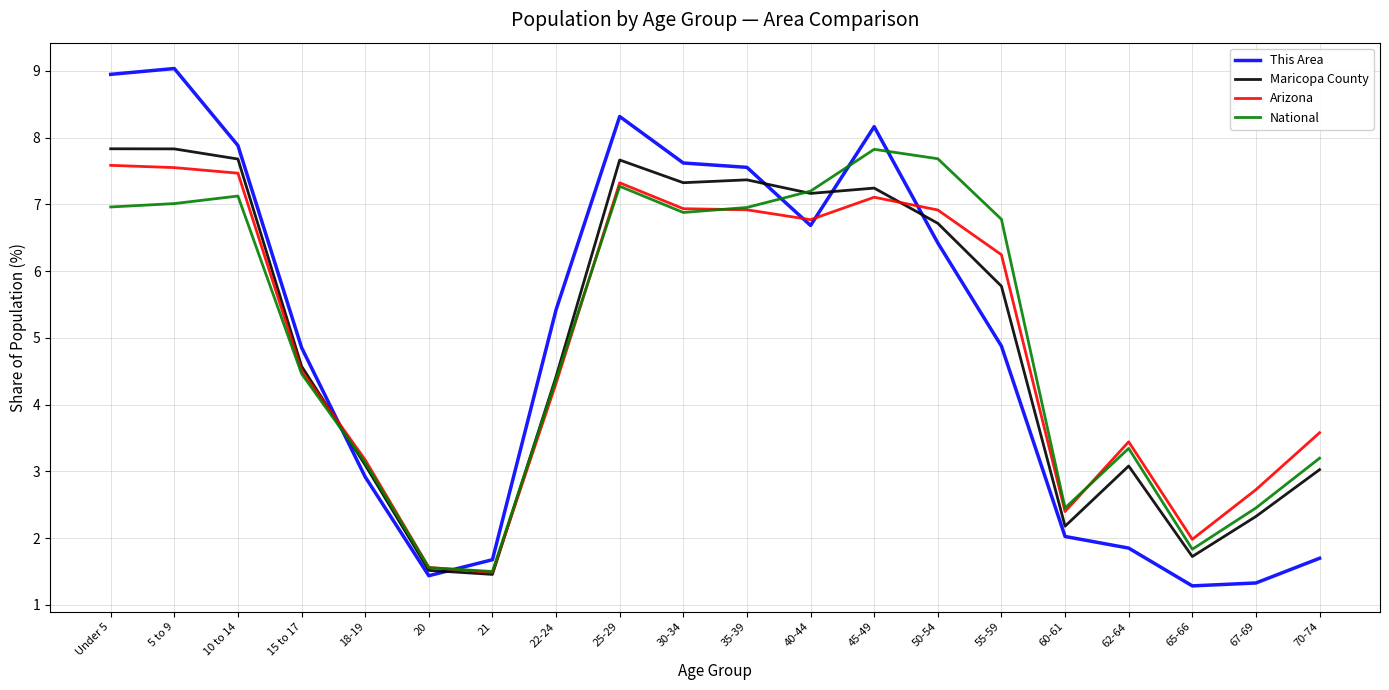

What position from the right is 22-24?

13